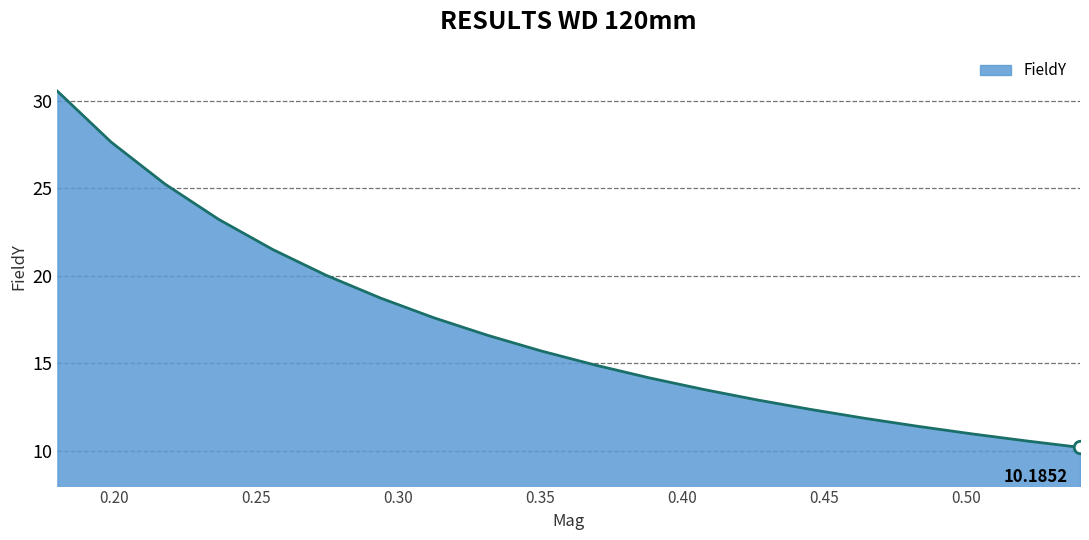

What is the difference between the maximum and minimum values?

20.4